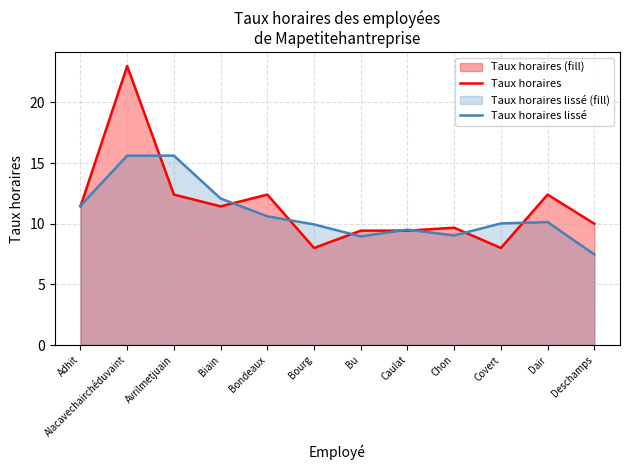

How many data points does each series have?

12